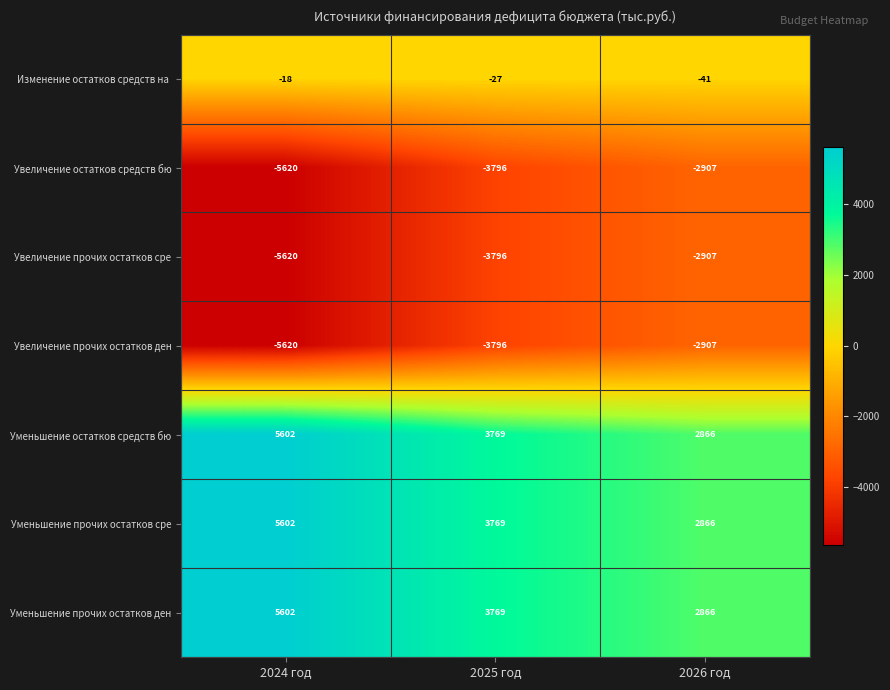

What is the total value across all series at 2026 год?

-164